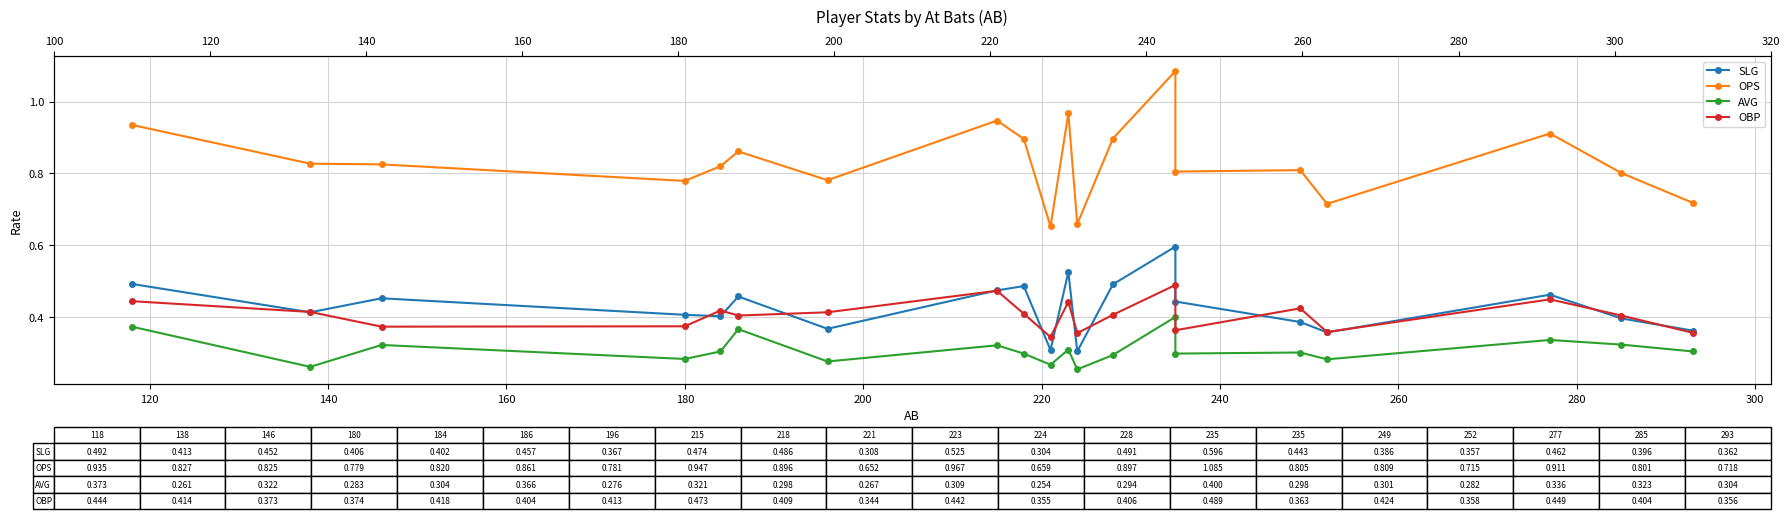

Is it true that OPS equals 0.6 at 17?

False